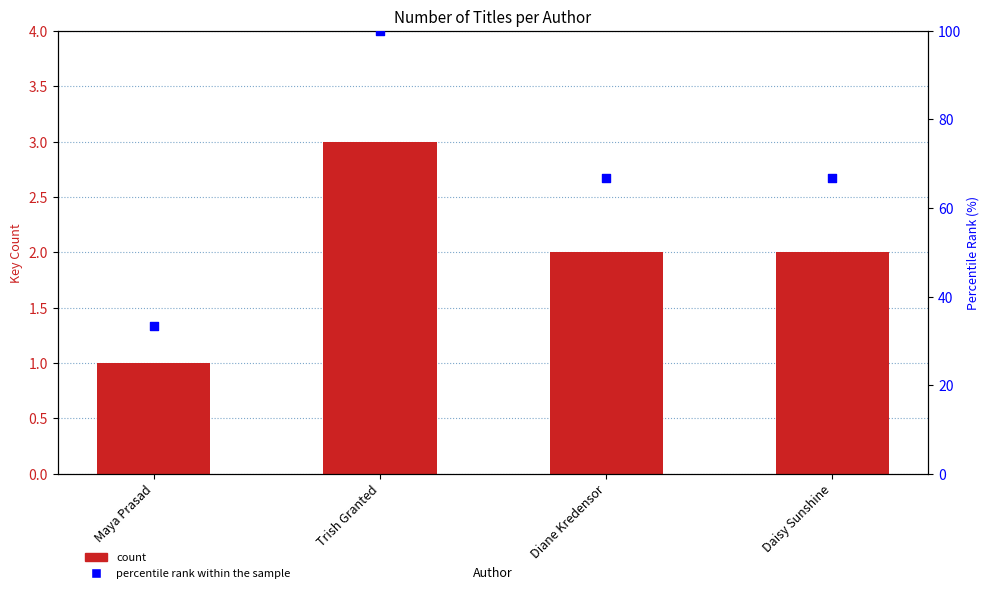

Which series has the widest spread of Y values?

percentile rank within the sample